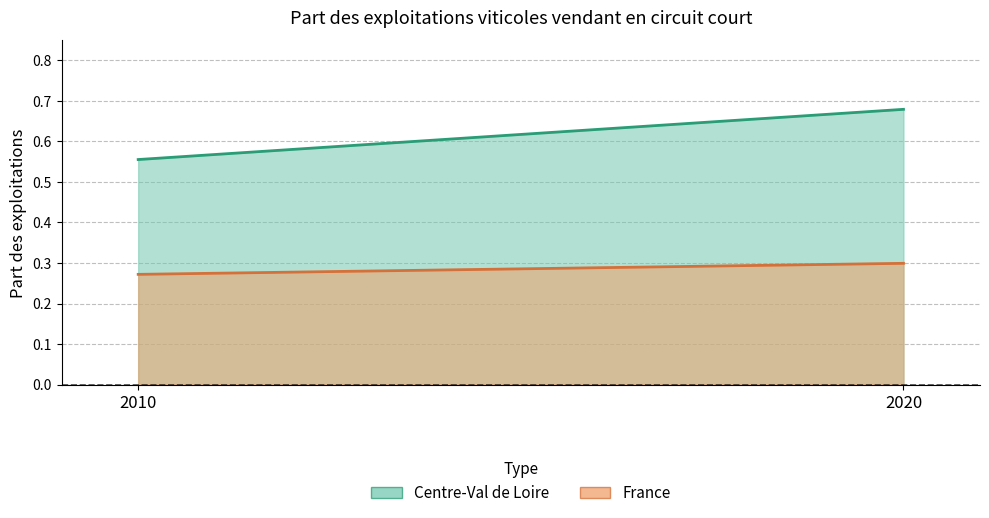

Is the value of Centre-Val de Loire at 2020 greater than the value of France at 2010?

Yes